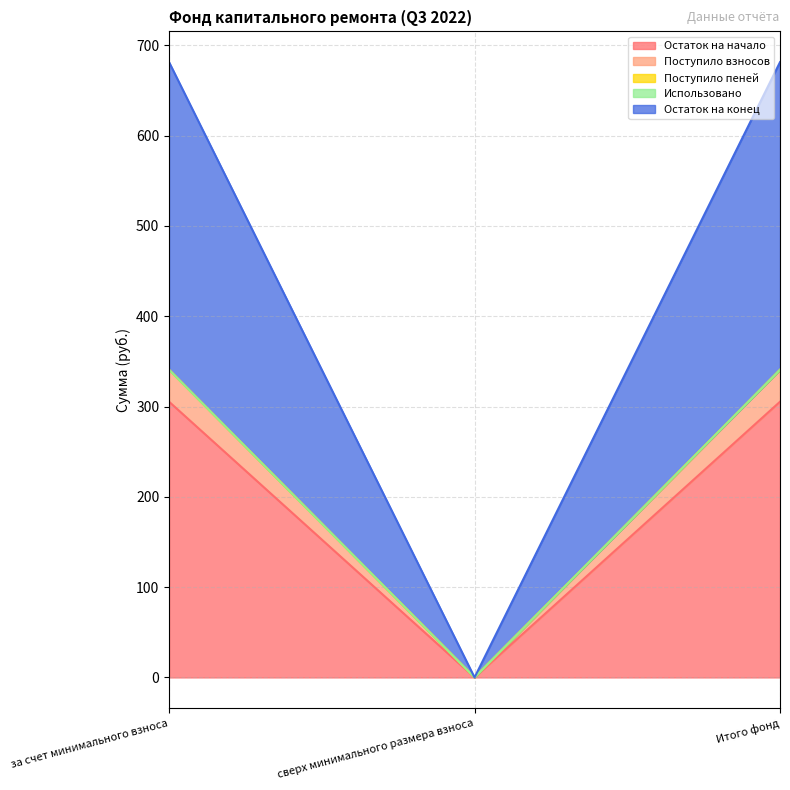

Does the chart display data point markers on the line(s)?

No